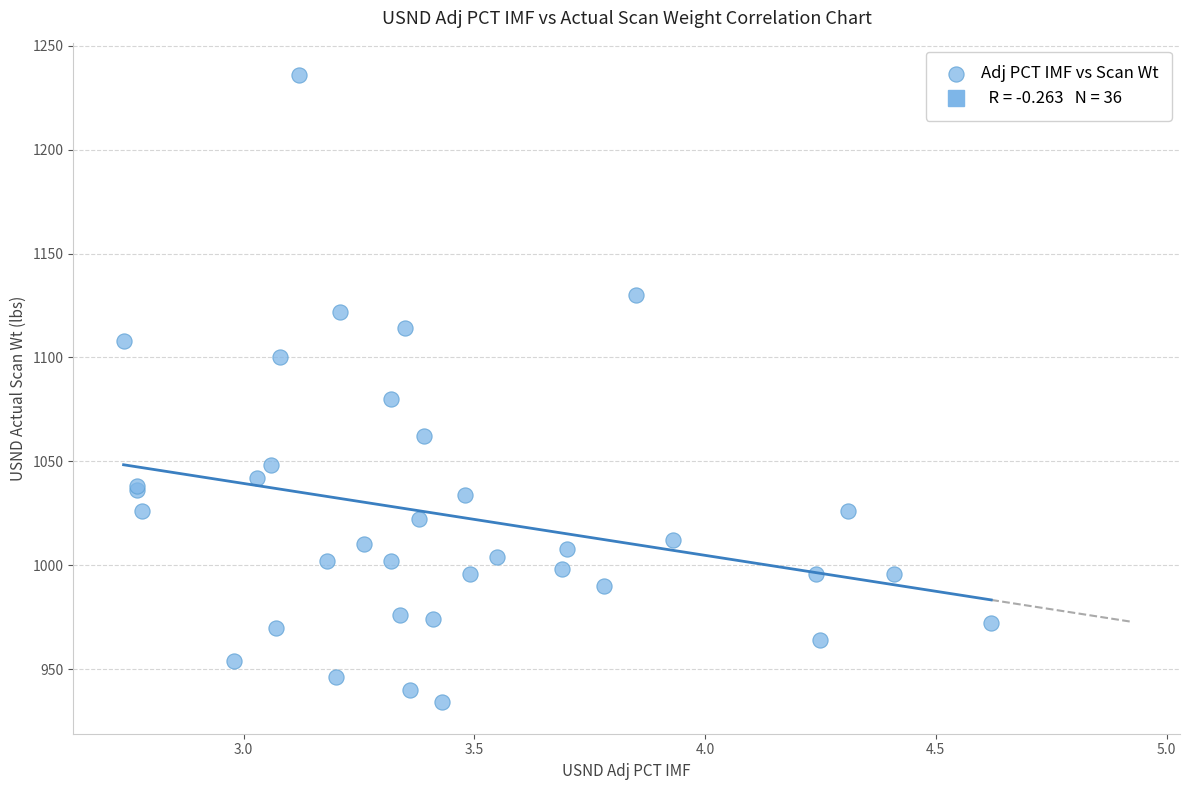

What Y value in the scatter plot is closest to 1085?

1080